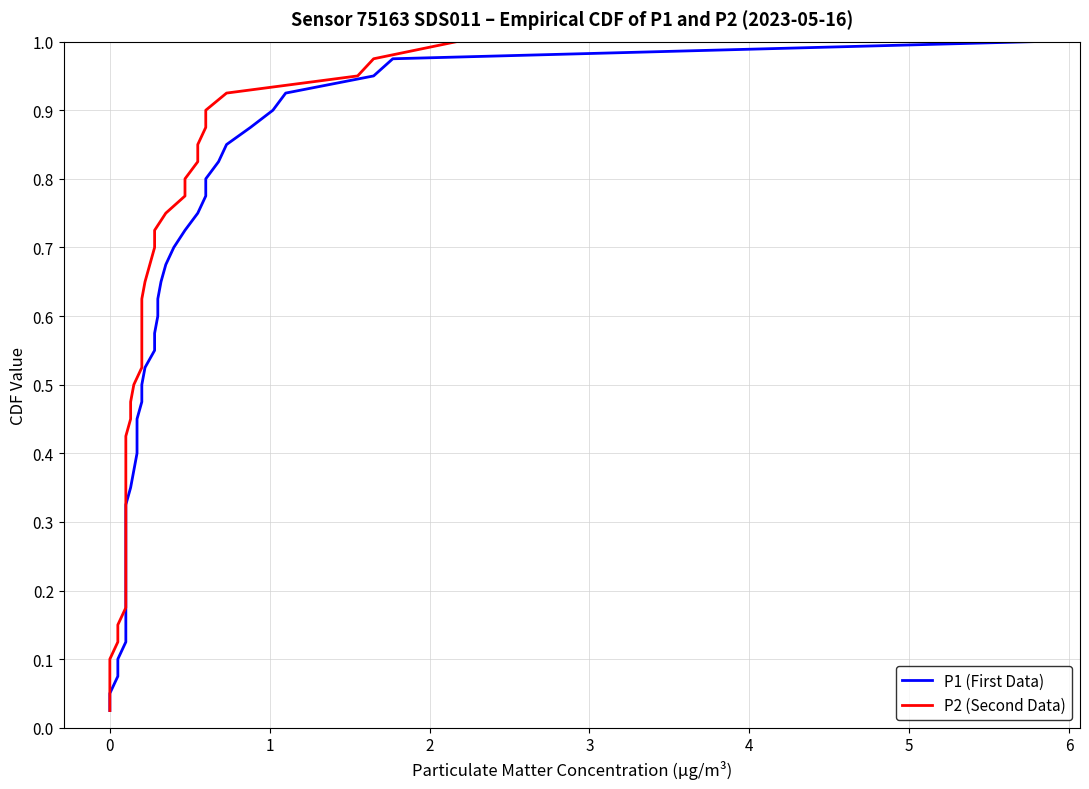

True or false: P1 (First Data) and P2 (Second Data) cross at least once.

False